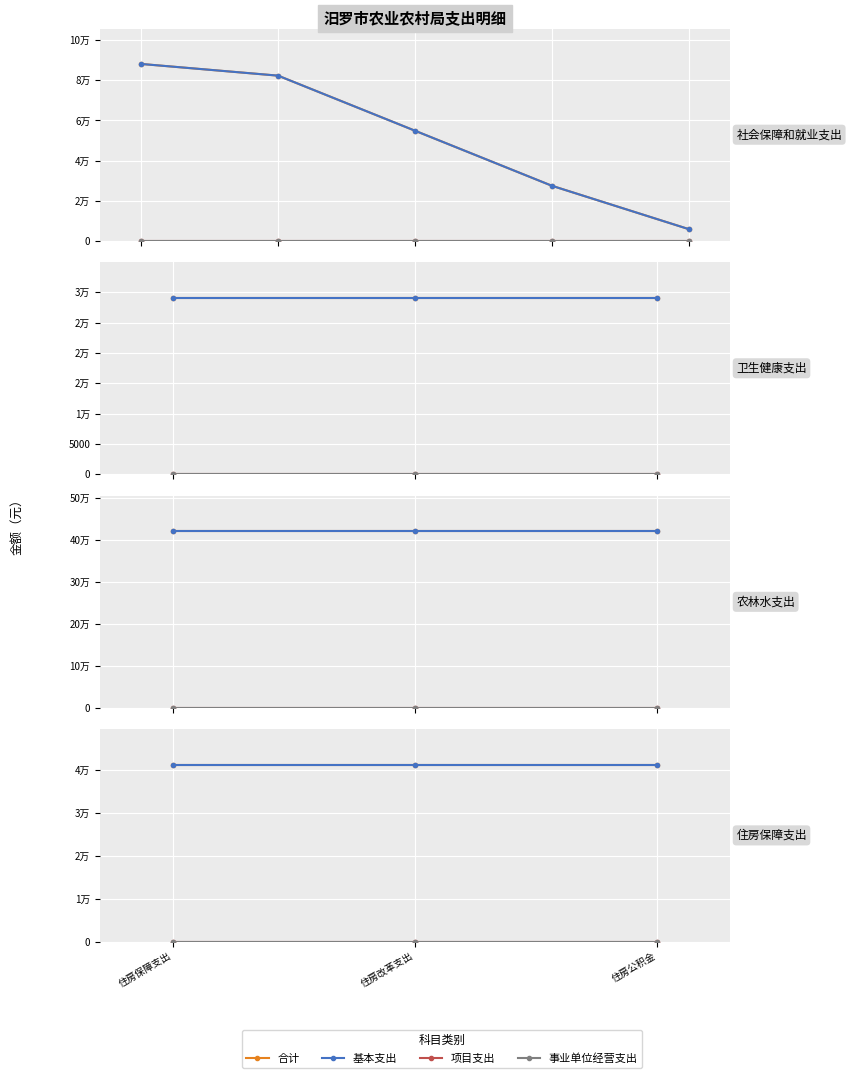

What is the total value across all series at 住房保障支出?

82307.5